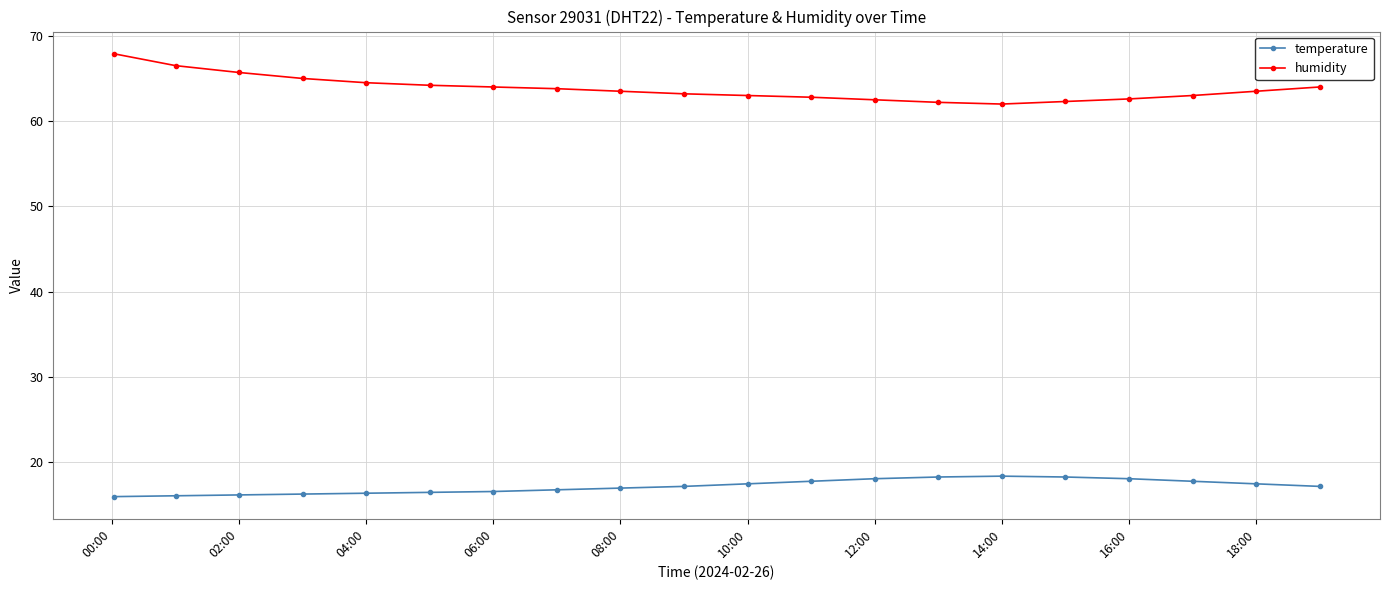

True or false: humidity and temperature cross at least once.

False